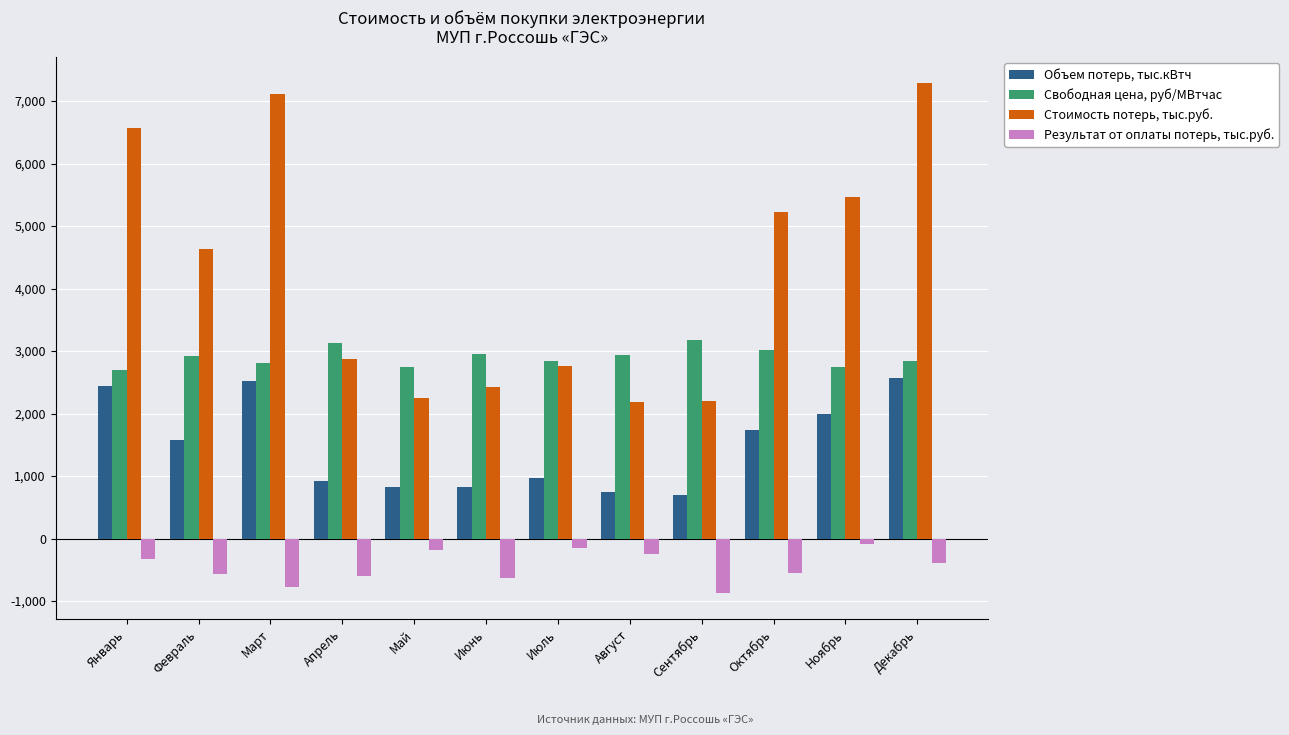

True or false: Свободная цена, руб/МВтчас has a value of 3011.0 at Октябрь.

True